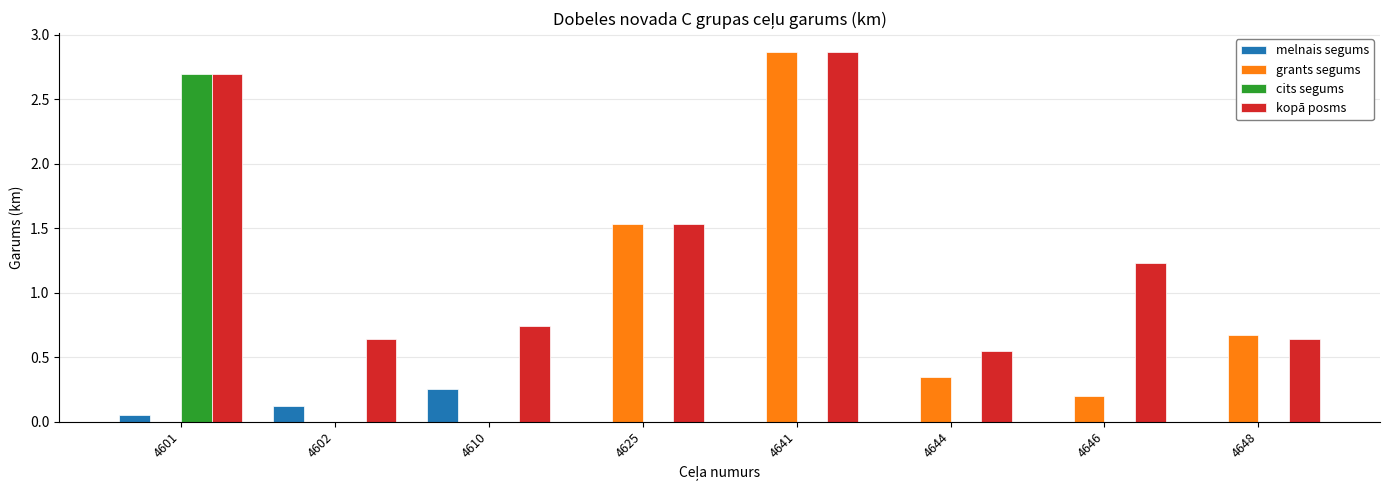

Does the chart contain stacked bars?

No